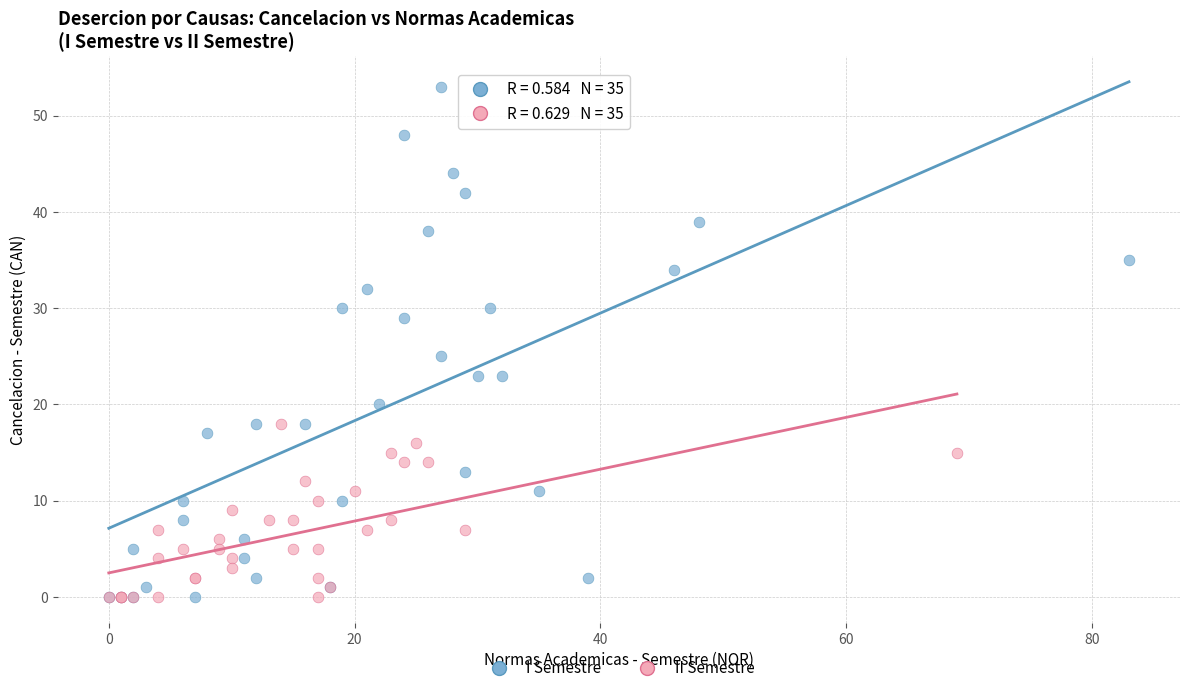

Which series contains the highest Y value?

I Semestre